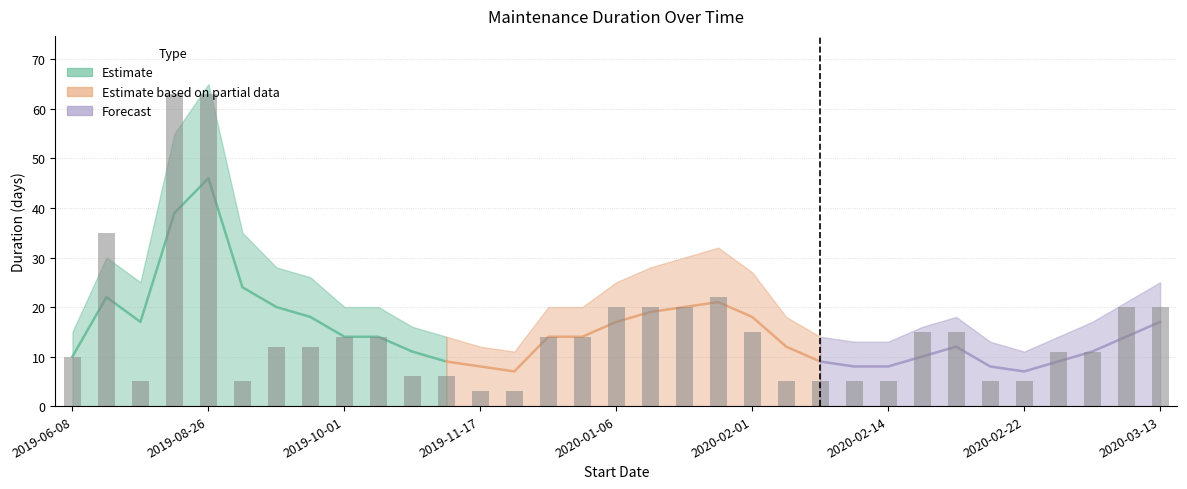

What is the maximum value shown in the chart?

63